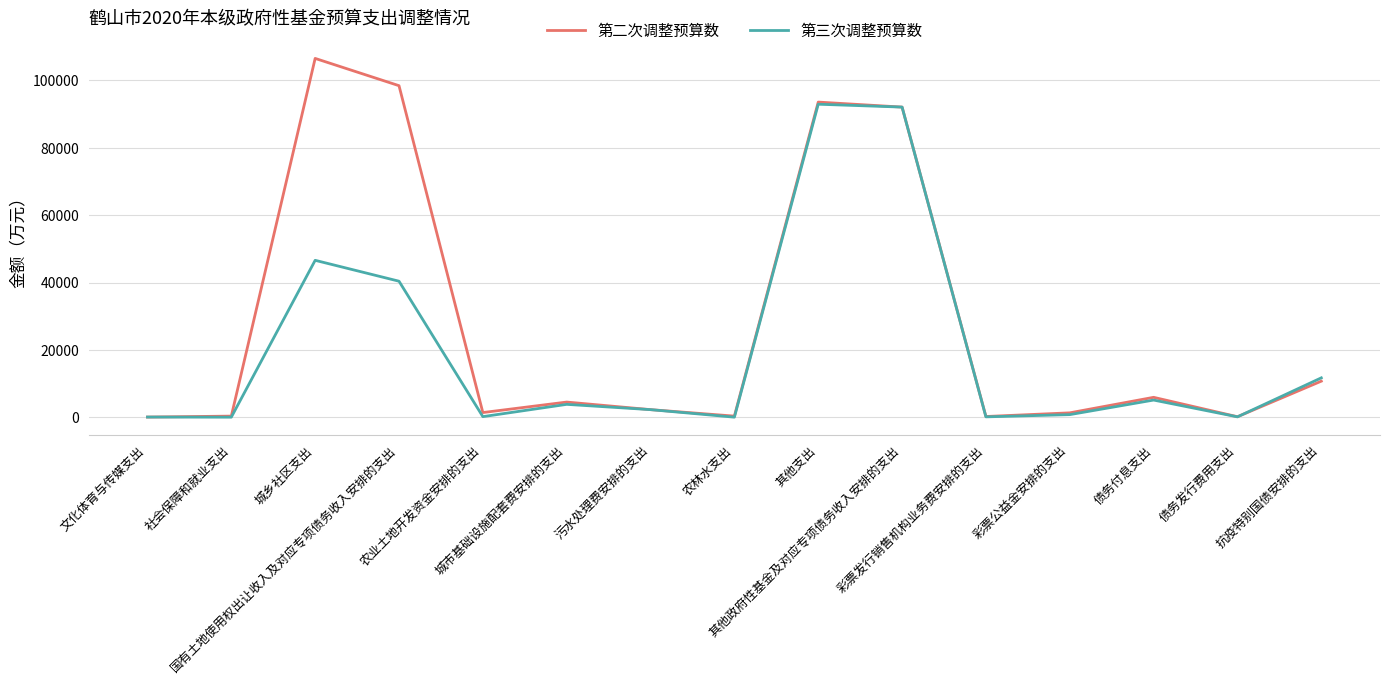

Is the value of 第三次调整预算数 at 国有土地使用权出让收入及对应专项债务收入安排的支出 greater than the value of 第二次调整预算数 at 城市基础设施配套费安排的支出?

Yes